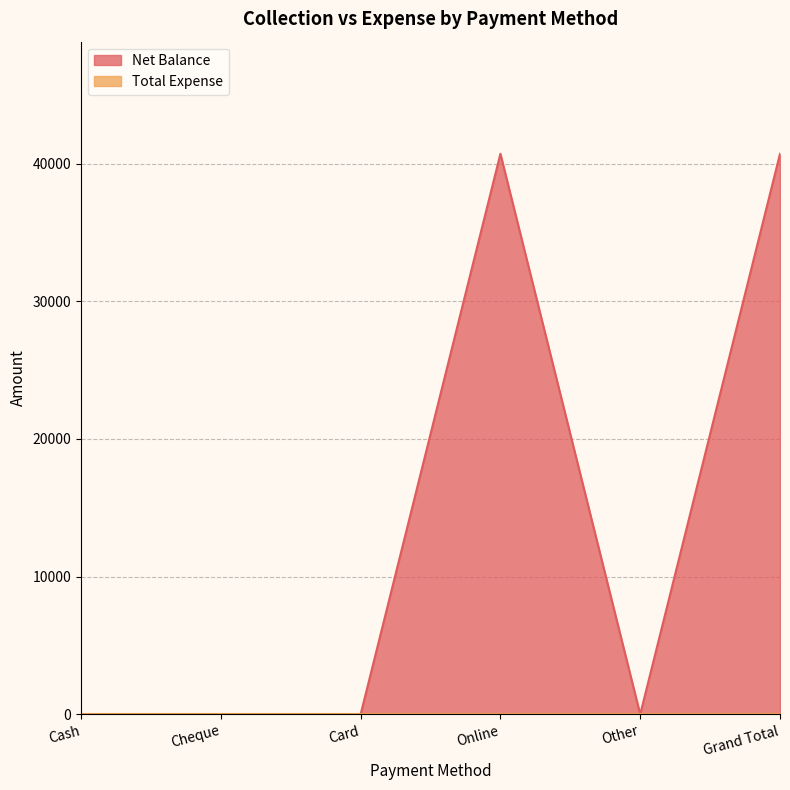

What is the change in value from Cheque to Online?

+40710